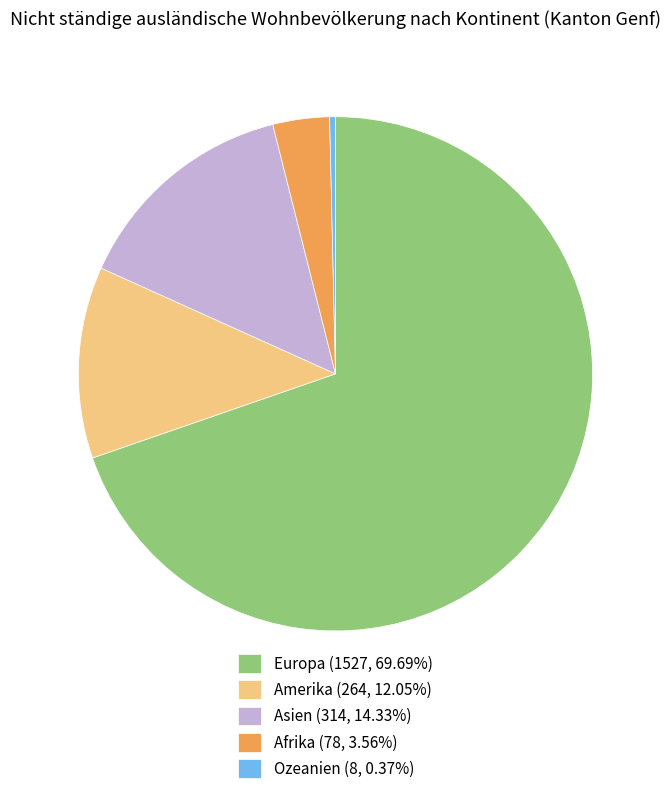

Is the sum of Ozeanien (8, 0.37%) and Amerika (264, 12.05%) greater than half?

No